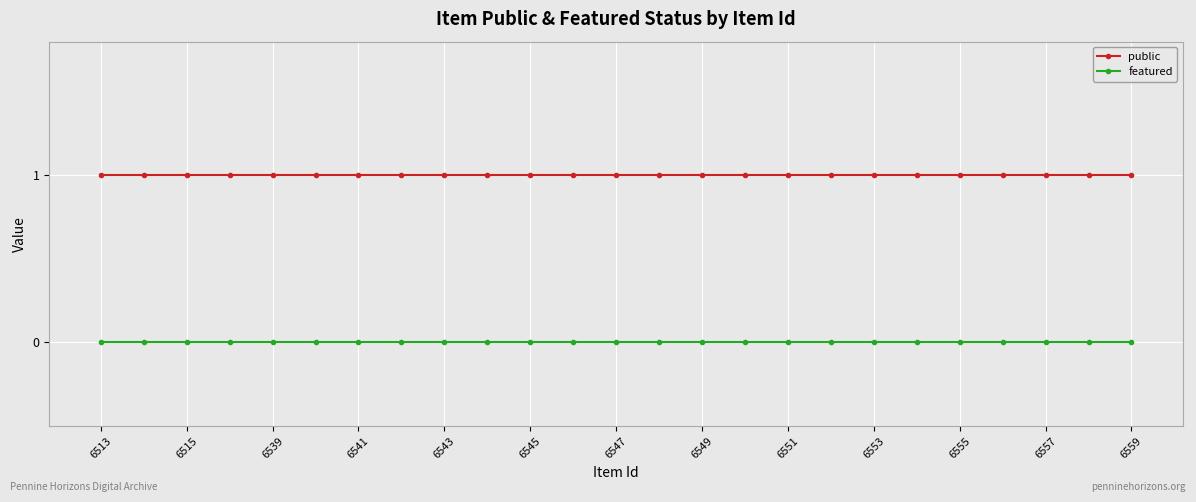

True or false: public and featured intersect in this chart.

False